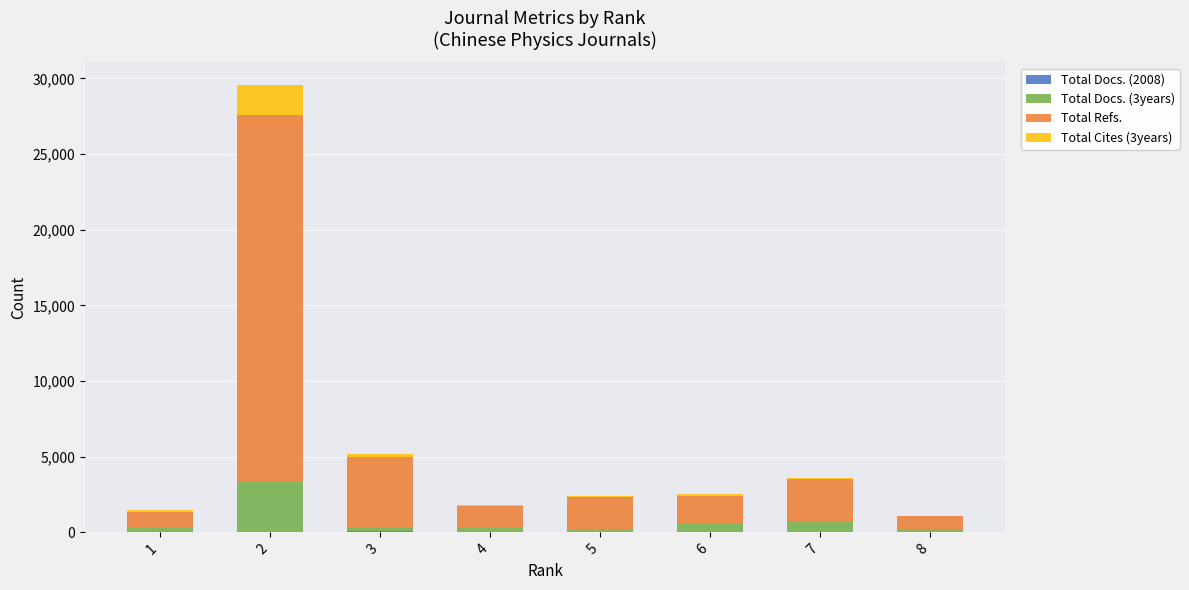

Count the number of data series in this chart.

4